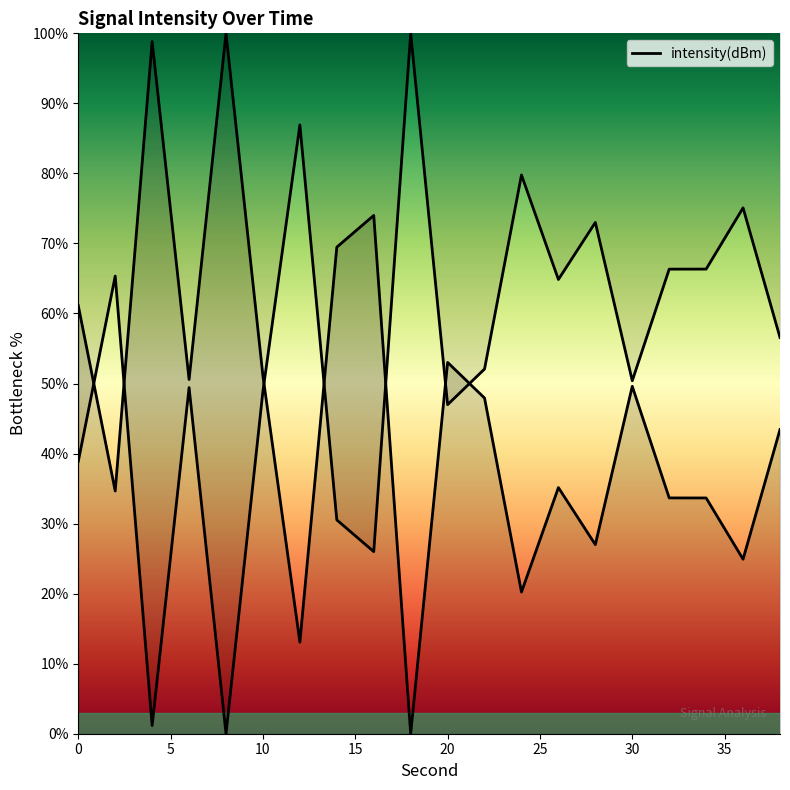

How many data points does each series have?

20